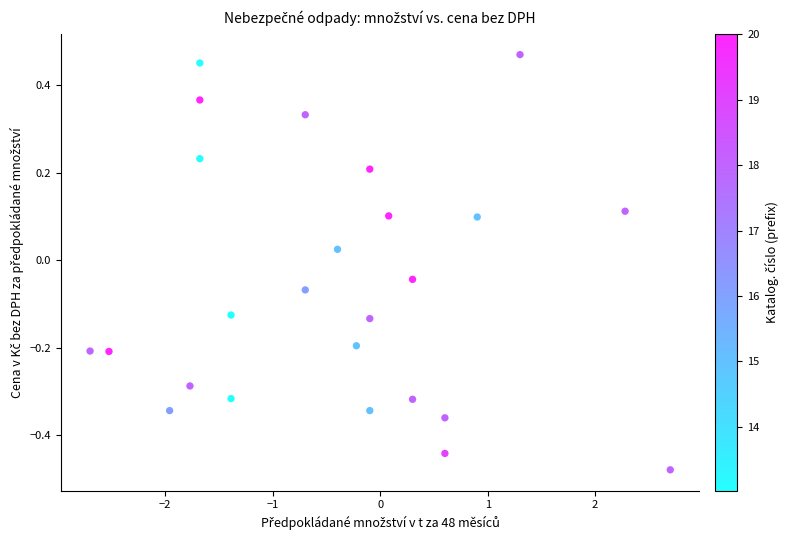

What is the range of X values (max minus min)?

5.4